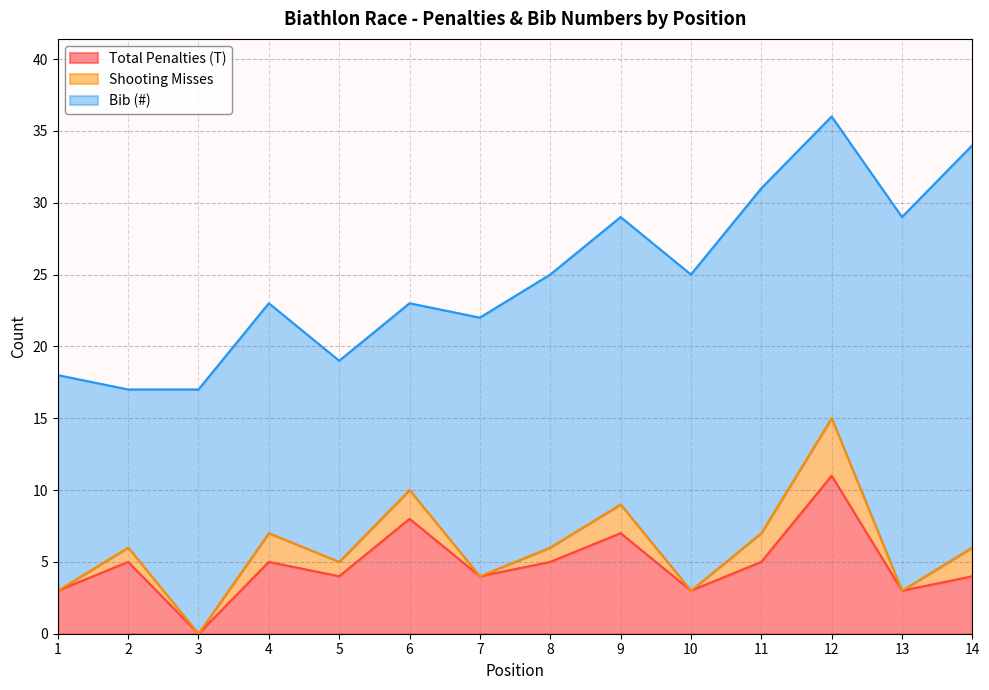

True or false: Shooting Misses and Bib (#) intersect in this chart.

False